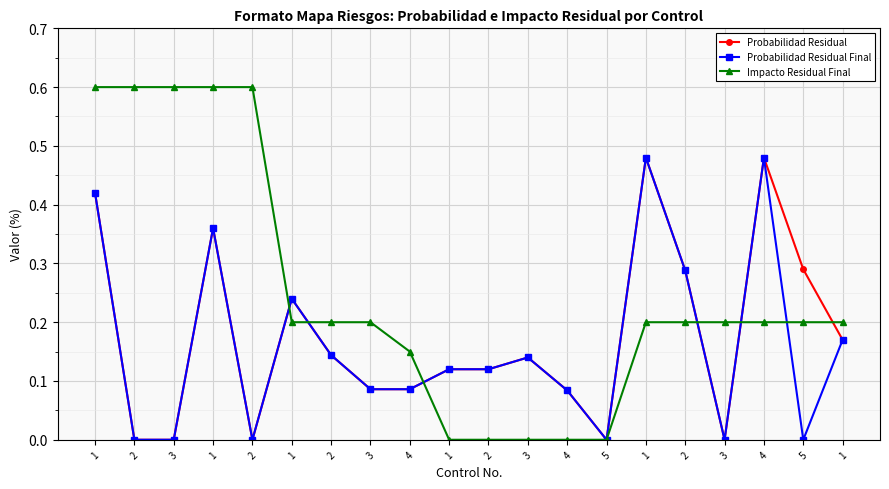

Where do Probabilidad Residual Final and Impacto Residual Final first cross each other?

2 and 1